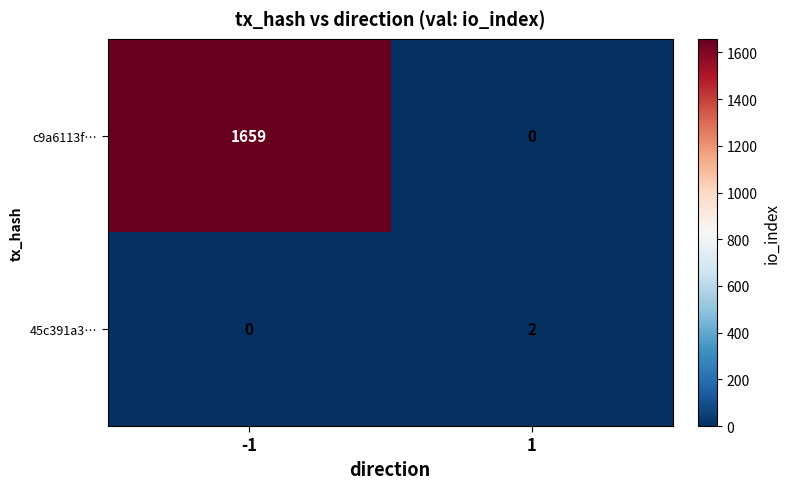

What is the sum of all c9a6113f… values?

1659